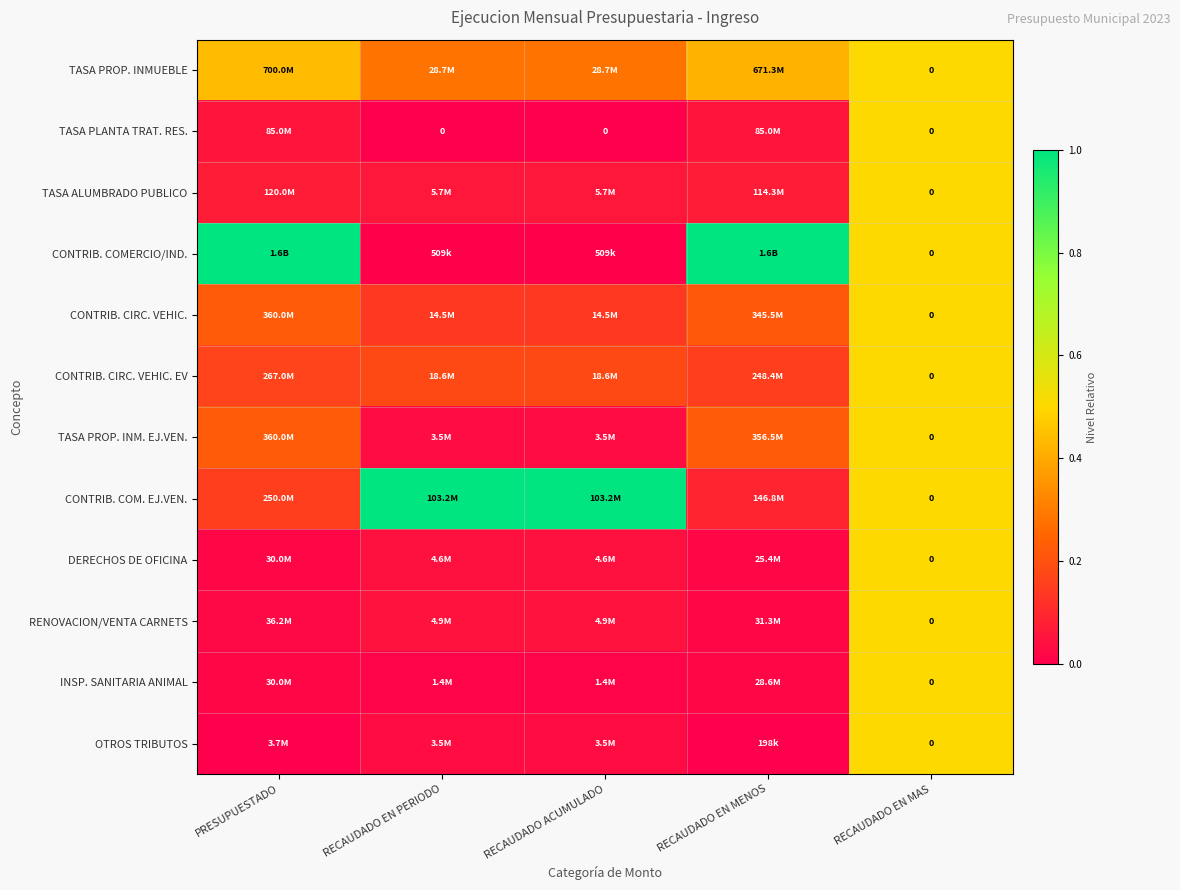

The TASA PROP. INM. EJ.VEN. series shows 0.0 at RECAUDADO ACUMULADO. True or false?

False